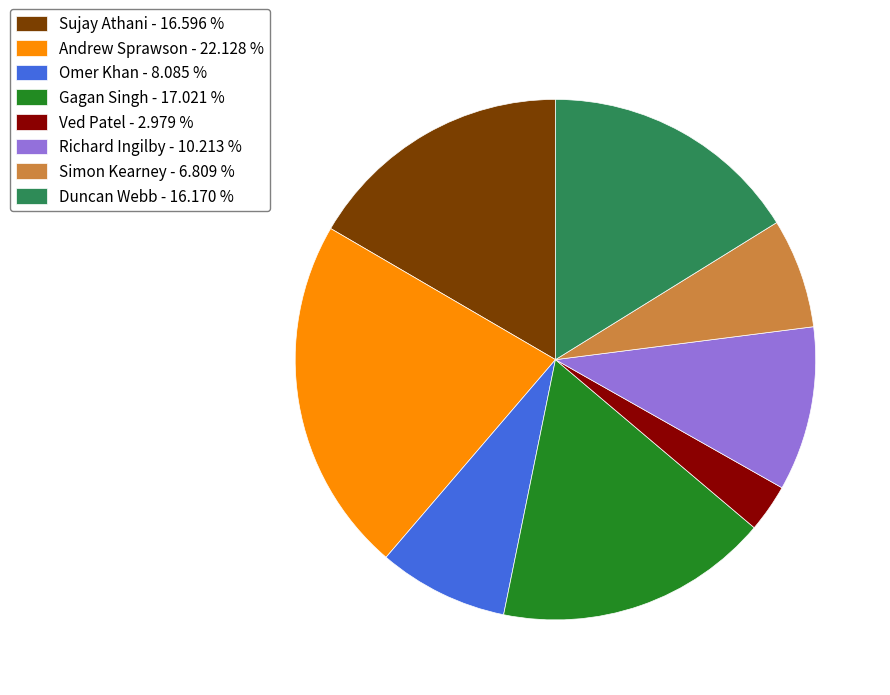

How many segments does this pie chart have?

8